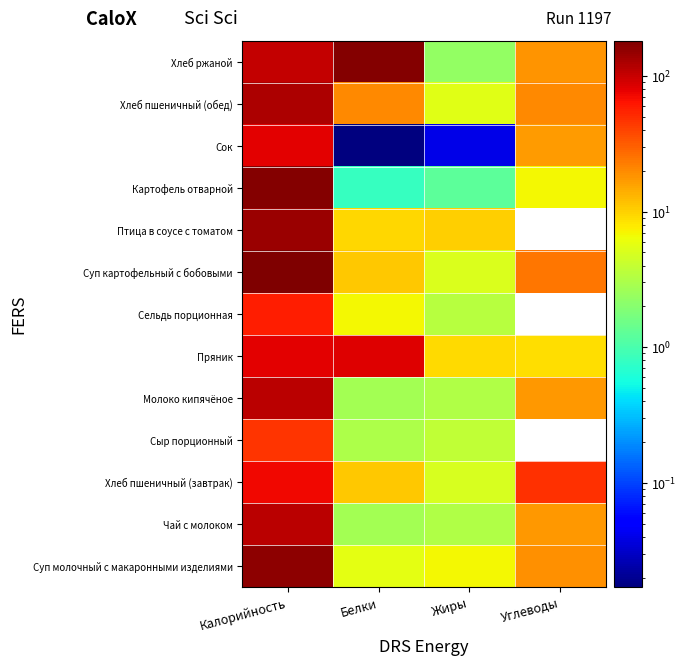

Between Углеводы and Калорийность, which is larger?

Калорийность